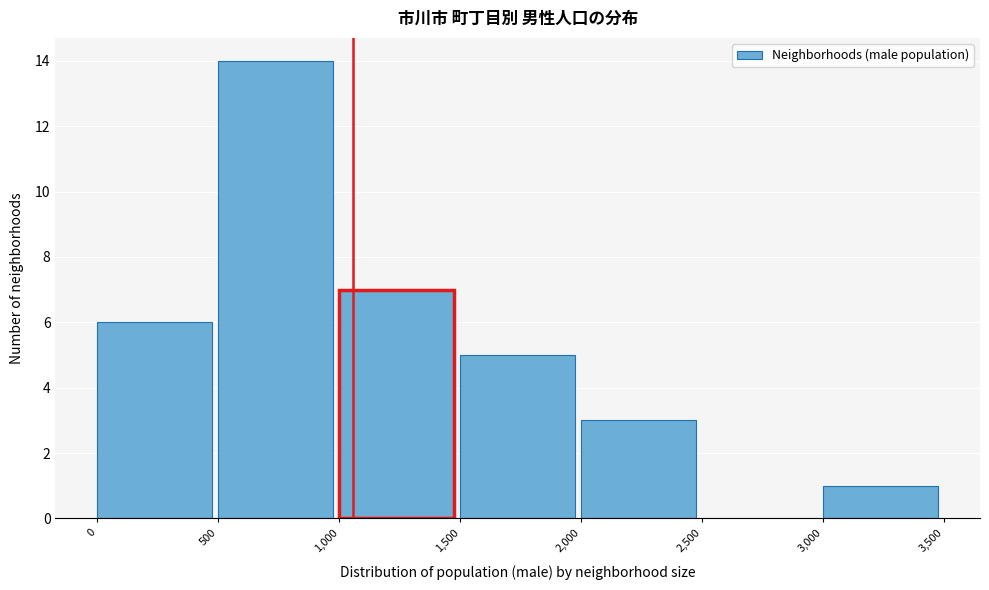

Which range on the x-axis has the tallest bar?

500 to 1,000